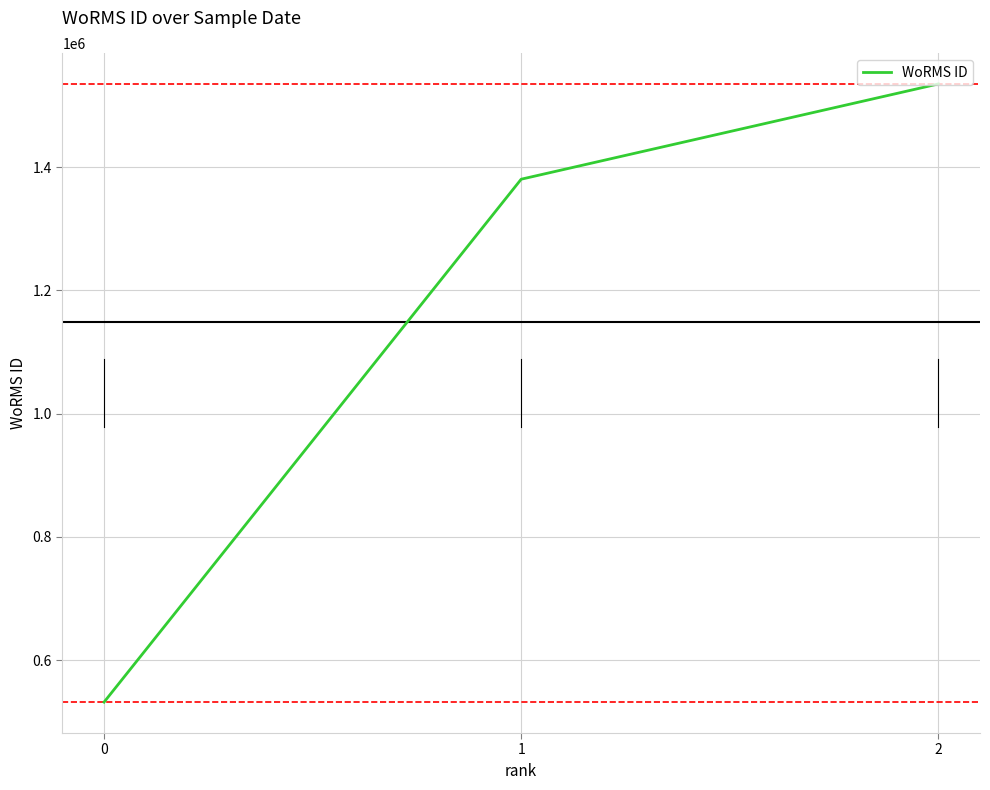

Reading left to right, list all the values displayed in this chart.

0=532029	1=1380402	2=1534934